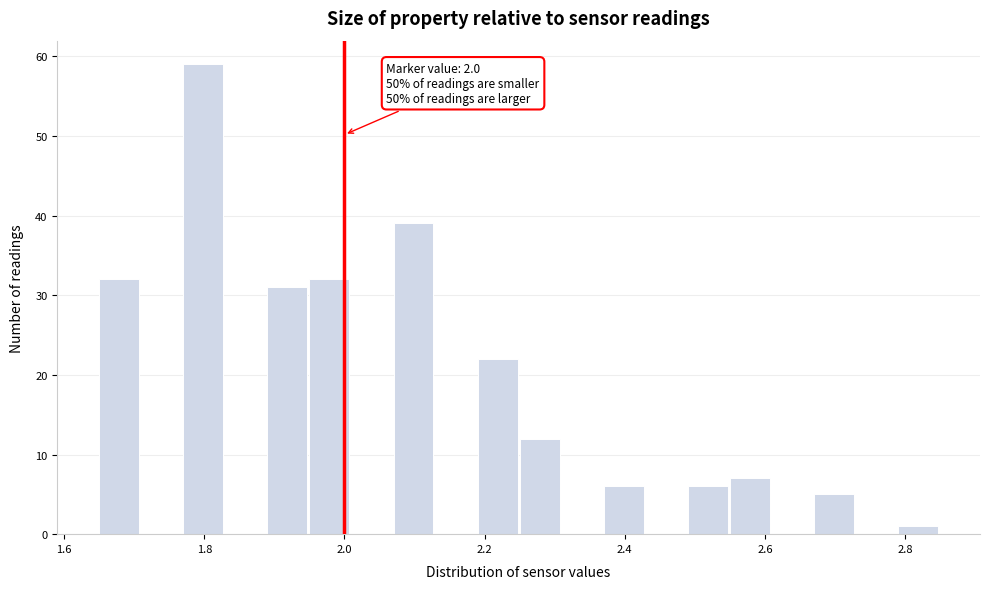

Around what value on the x-axis is the tallest bar? Give the approximate position of its centre, as read against the axis.

1.80